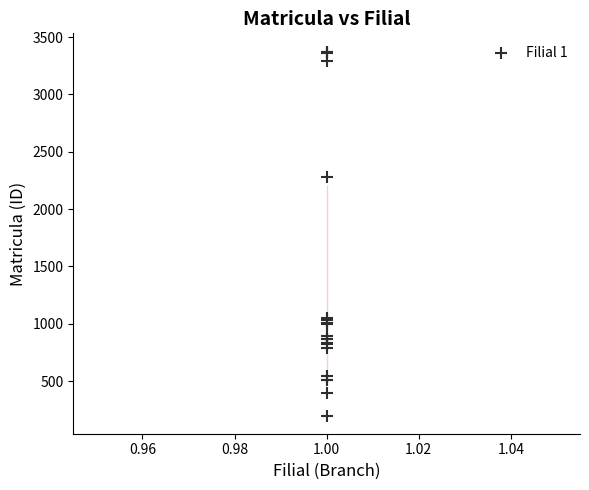

What Y value in the scatter plot is closest to 1787?

2279